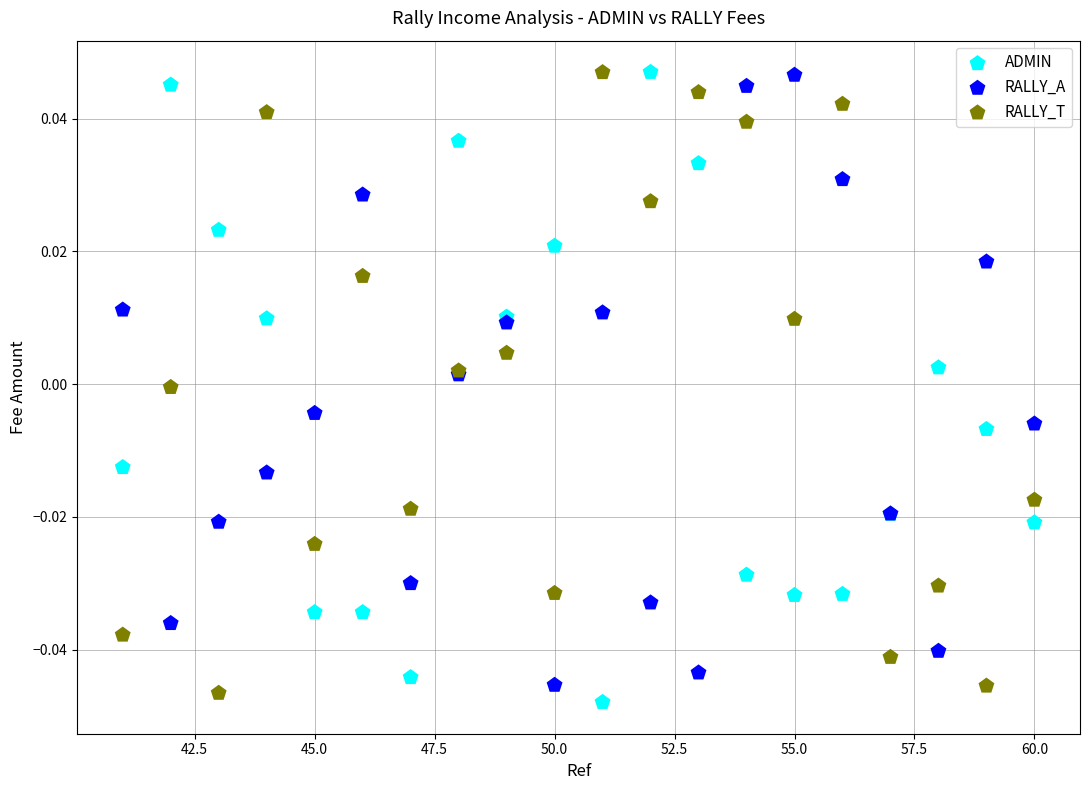

What is the X range (max minus min) for the scatter plot?

19.0